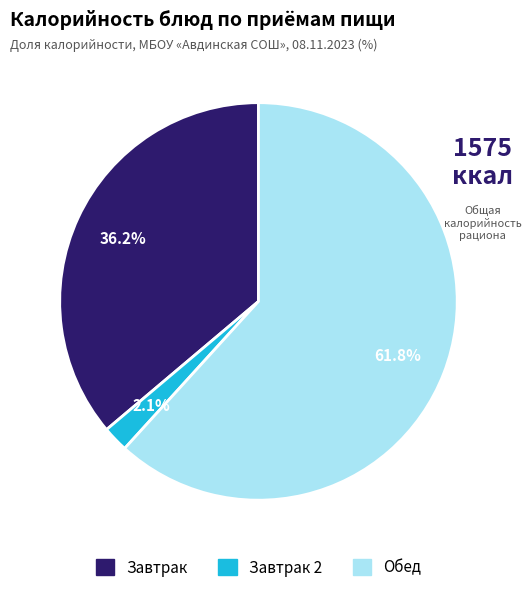

Is there a majority slice in this chart?

Yes